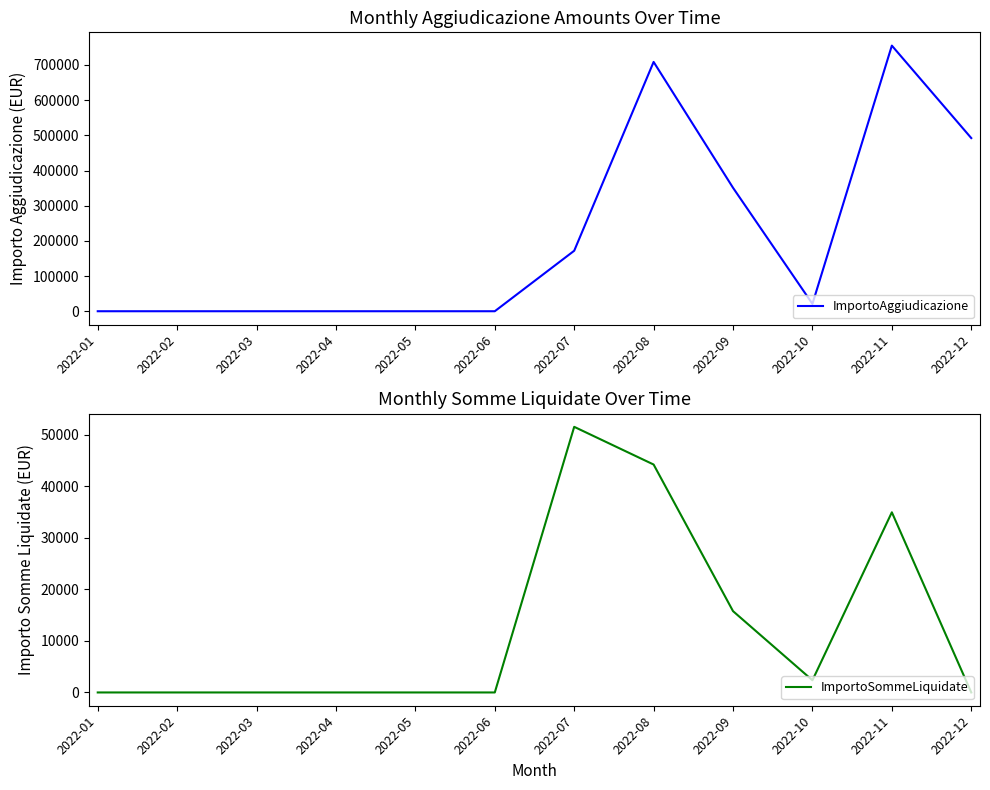

Reading right to left, list all the values displayed in this chart.

ImportoAggiudicazione: 492223.0	755037.4	20912.7	350918.2	708667.5	171936.6	0.0	0.0	0.0	0.0	0.0	0.0
ImportoSommeLiquidate: 0.0	34943.2	2363.0	15770.5	44206.2	51518.2	0.0	0.0	0.0	0.0	0.0	0.0